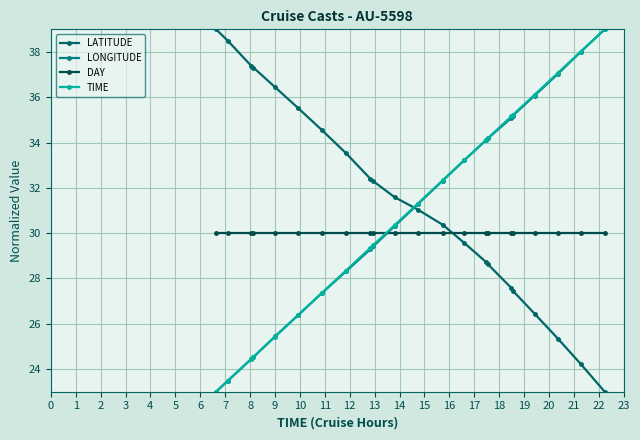

Is this an area chart (filled region under the line)?

No